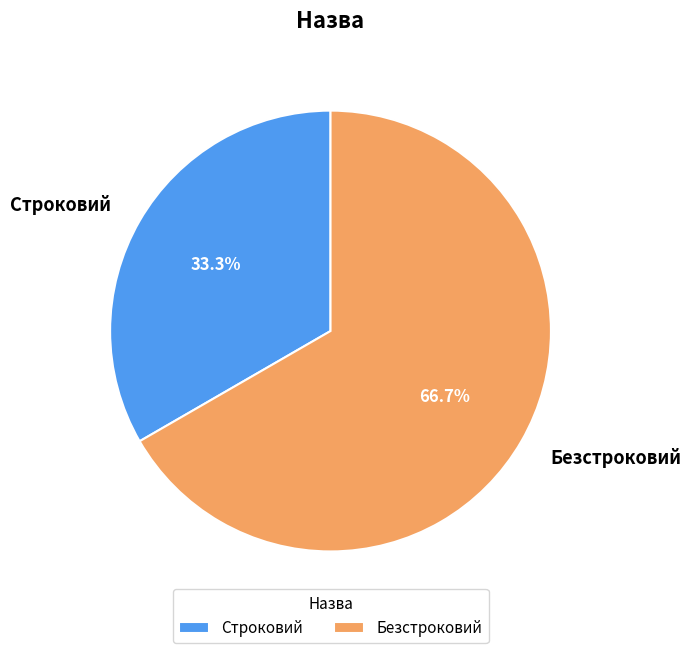

What percentage is the Безстроковий slice, to the nearest percent?

67%